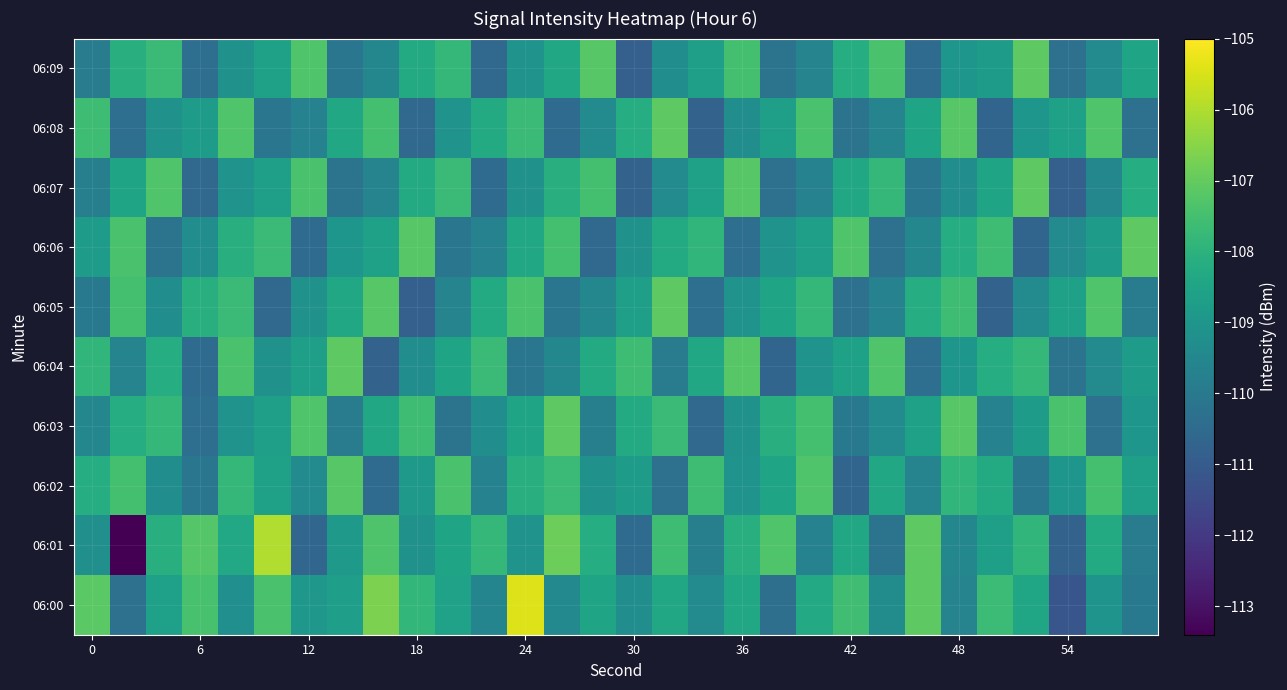

How many series are shown in this chart?

10